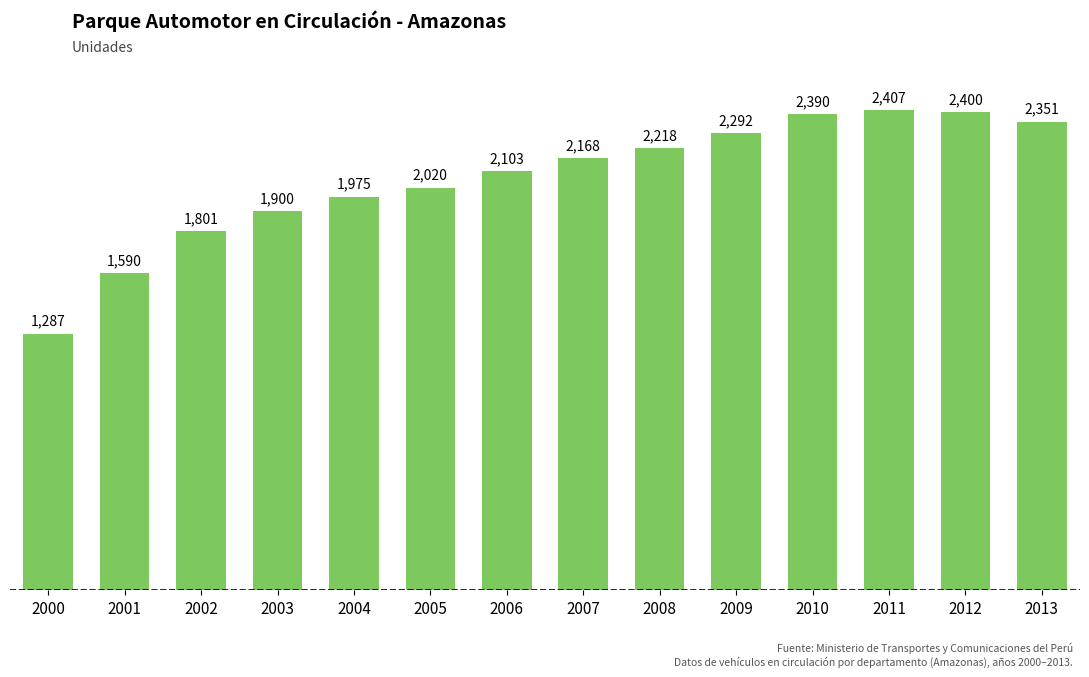

What is the value of the 2nd bar from the left?

1590